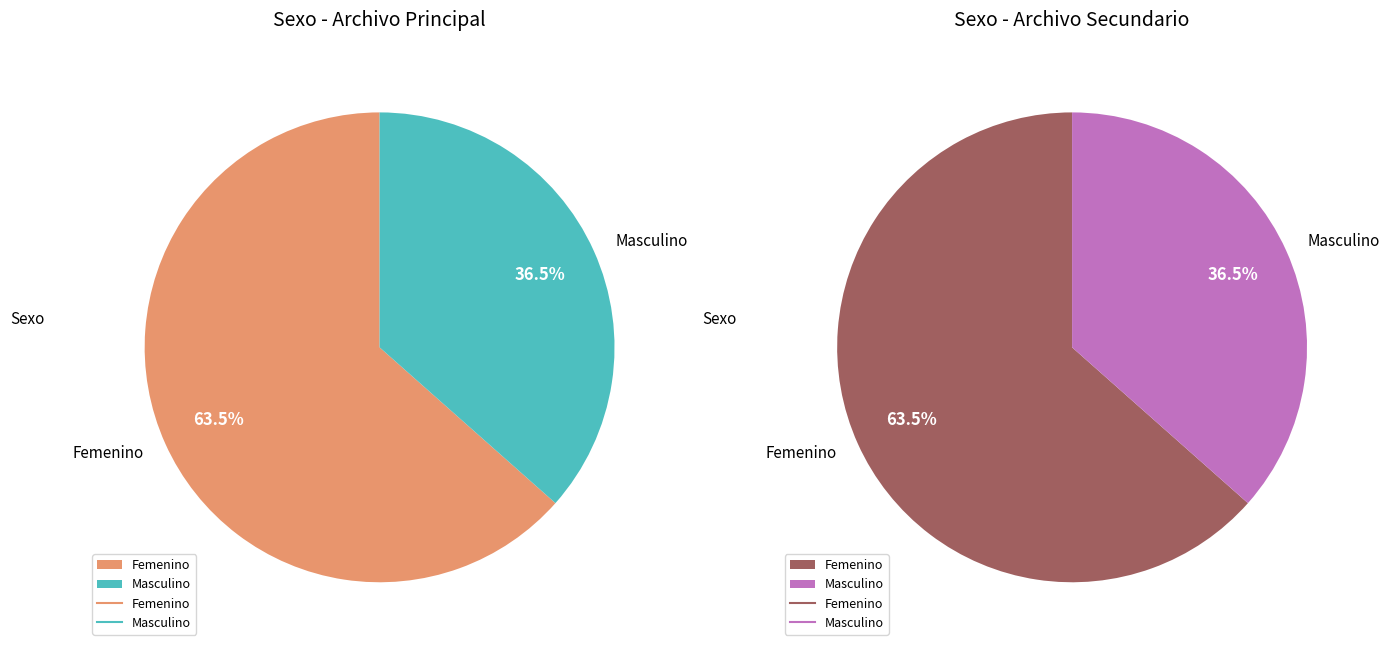

What is the total percentage of Masculino and Femenino?

100.0%